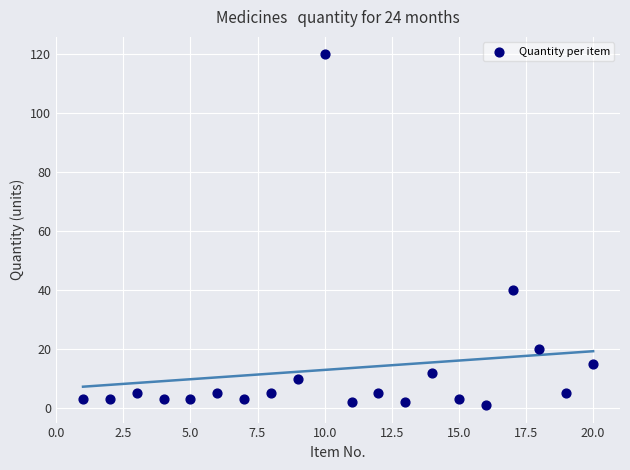

What Y value in the scatter plot is closest to 60?

40